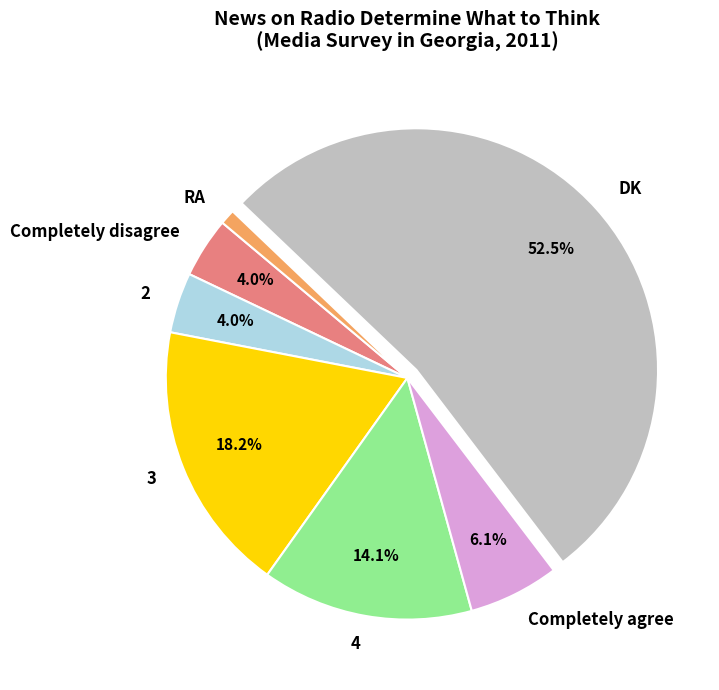

Which slice represents more than half of the pie?

DK